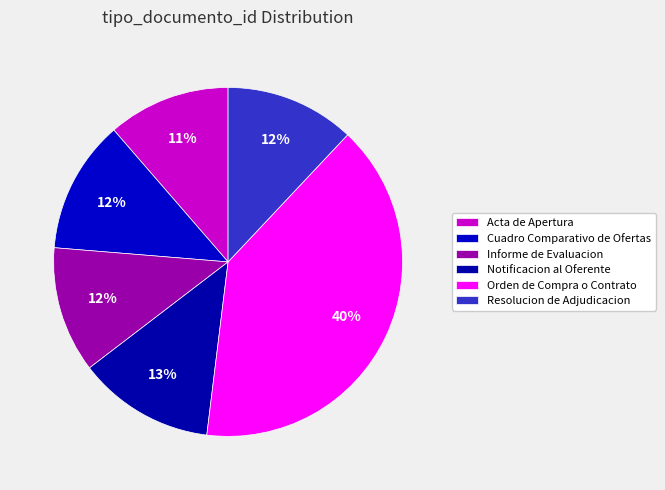

Does any single category account for the majority?

No